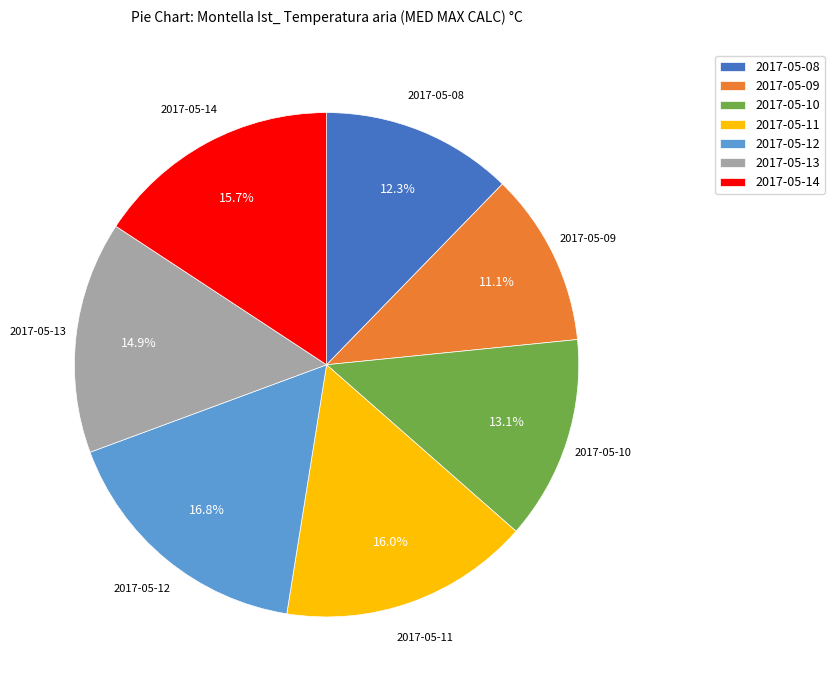

Which category has the smallest portion of the pie?

2017-05-09